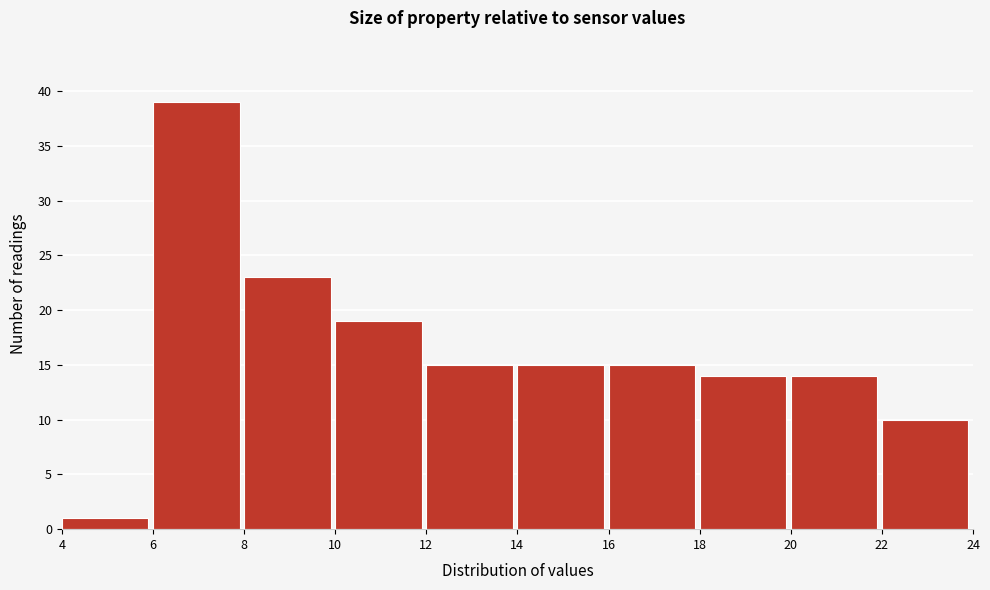

Reading left to right, list every bar in this chart as the range it spans on the x-axis followed by its height. The values are not printed on the chart, so give them approximately, as read against the axis.

4 to 6: 1
6 to 8: 39
8 to 10: 23
10 to 12: 19
12 to 14: 15
14 to 16: 15
16 to 18: 15
18 to 20: 14
20 to 22: 14
22 to 24: 10